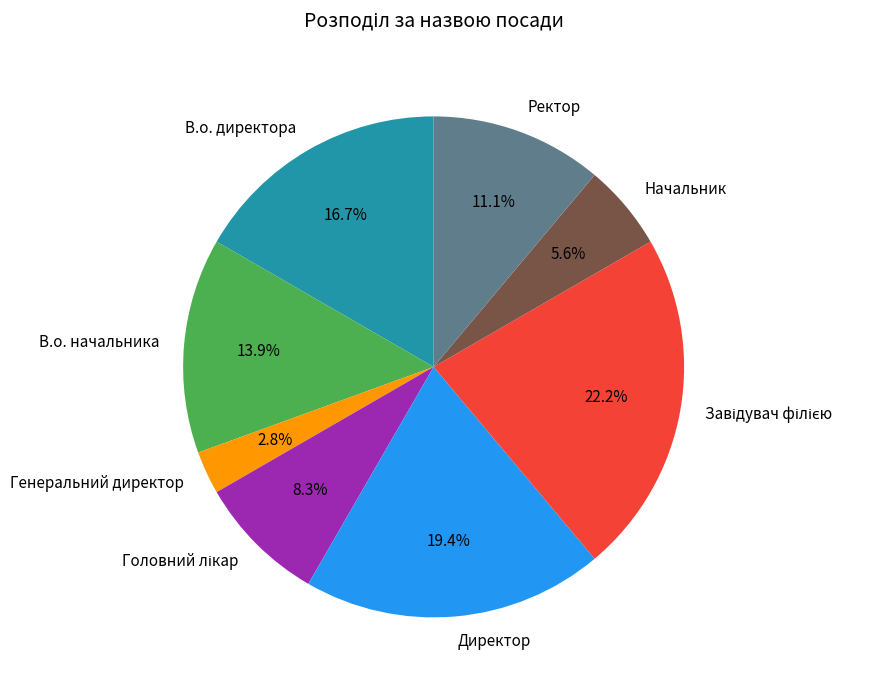

Which category has the smallest portion of the pie?

Генеральний директор